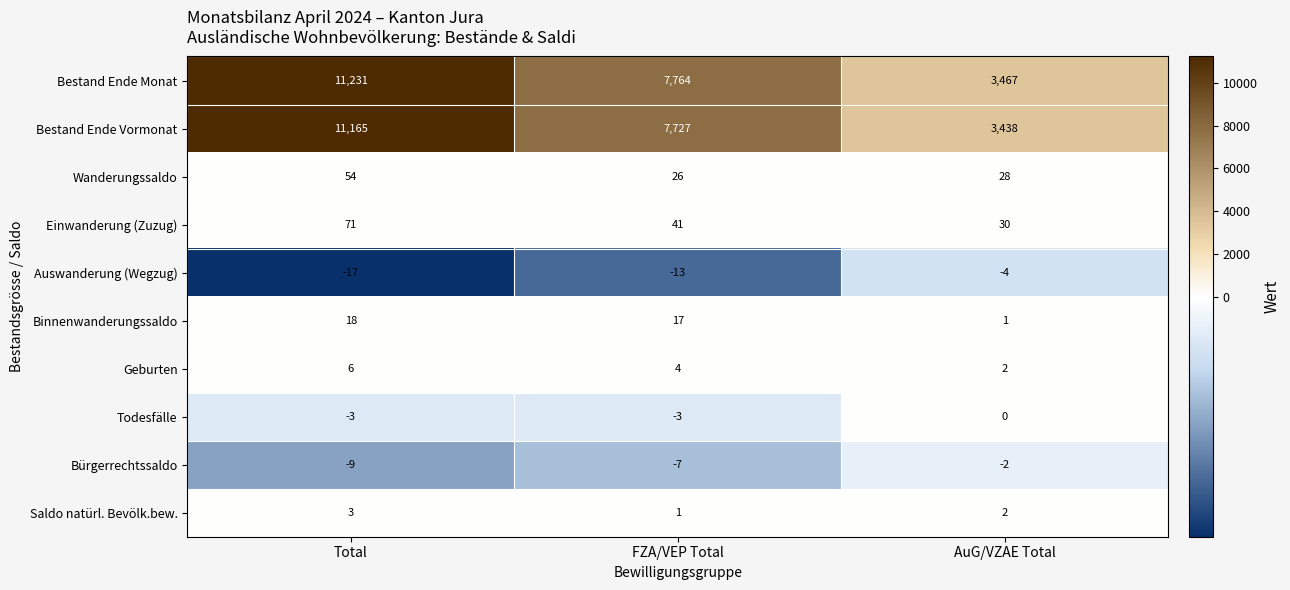

Rank the series at Total from highest to lowest value.

Bestand Ende Monat, Bestand Ende Vormonat, Einwanderung (Zuzug), Wanderungssaldo, Binnenwanderungssaldo, Geburten, Saldo natürl. Bevölk.bew., Todesfälle, Bürgerrechtssaldo, Auswanderung (Wegzug)